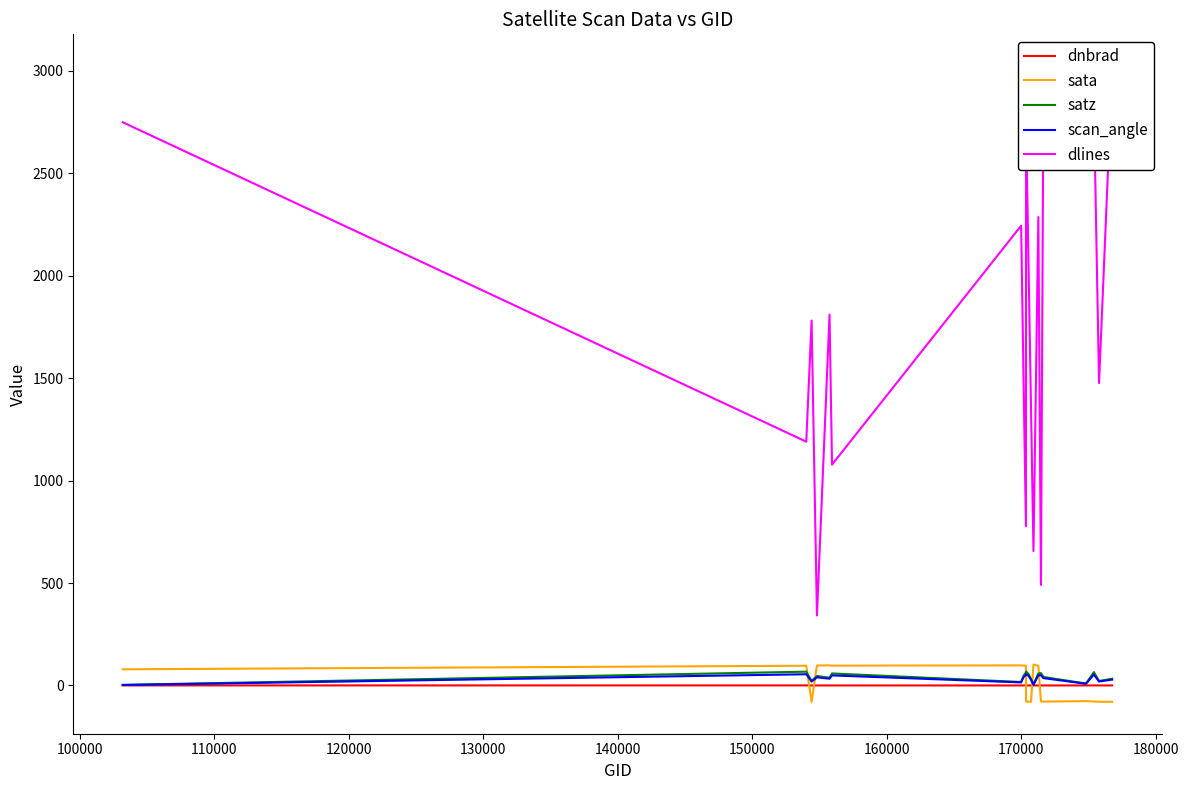

True or false: sata and dlines intersect in this chart.

False